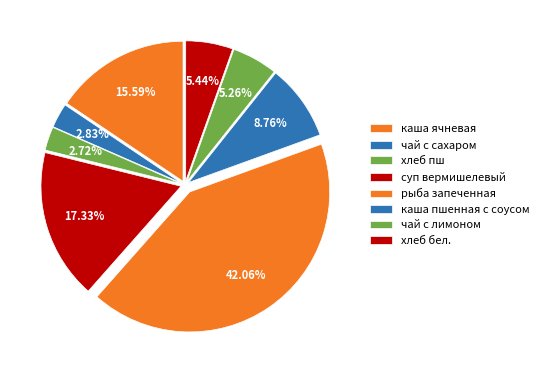

Does хлеб пш represent more than half of the total?

No